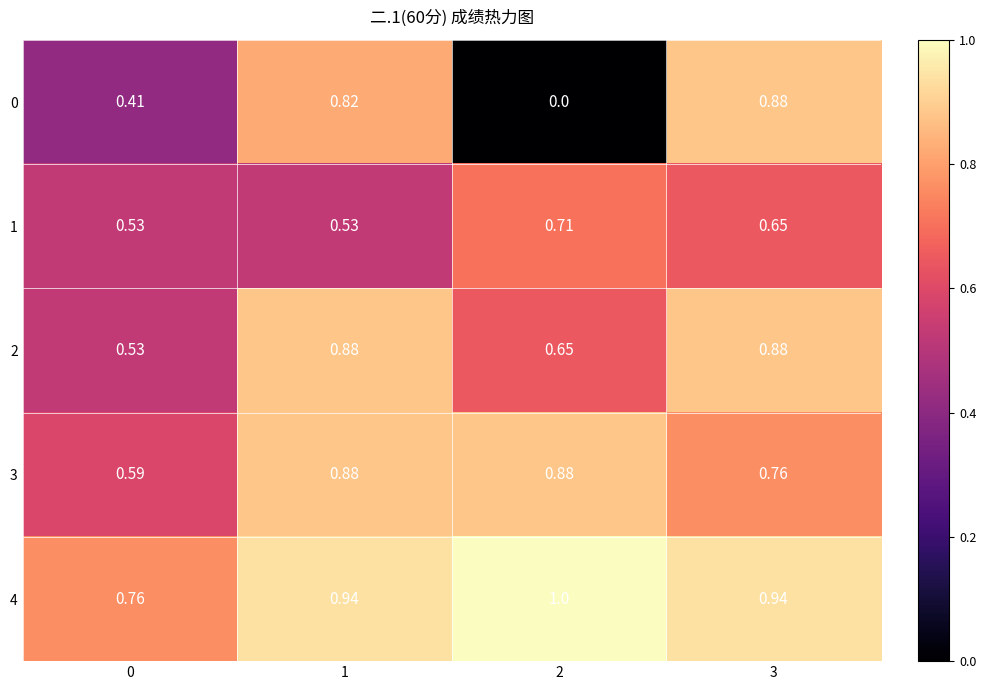

What is the maximum value shown in the chart?

1.0